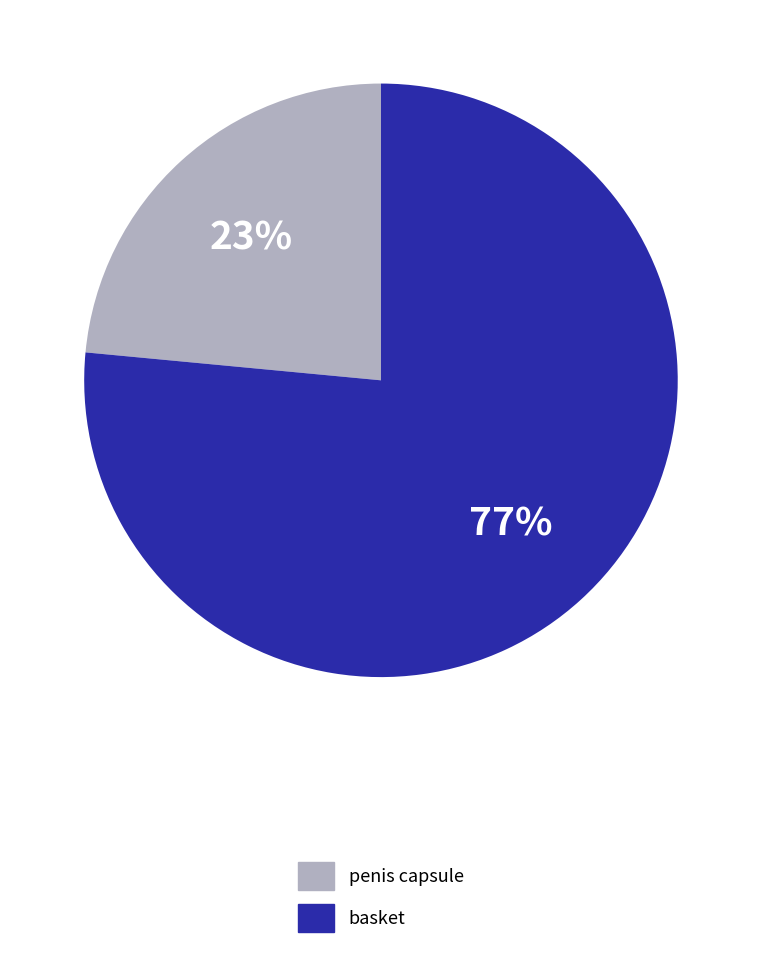

To the nearest percent, what percentage of the pie is basket?

77%